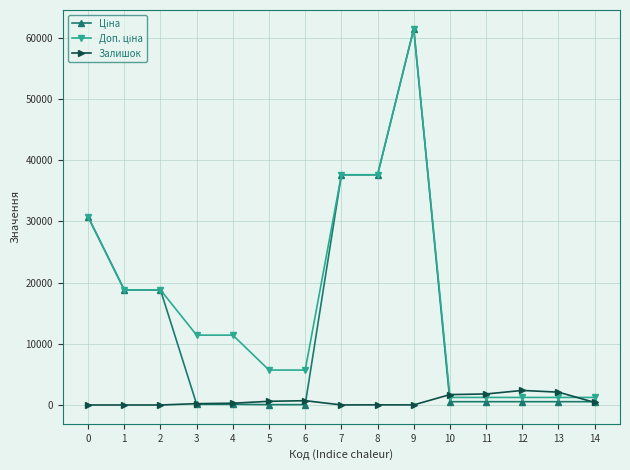

What is the spread (max minus min) of values at 2?

18796.8